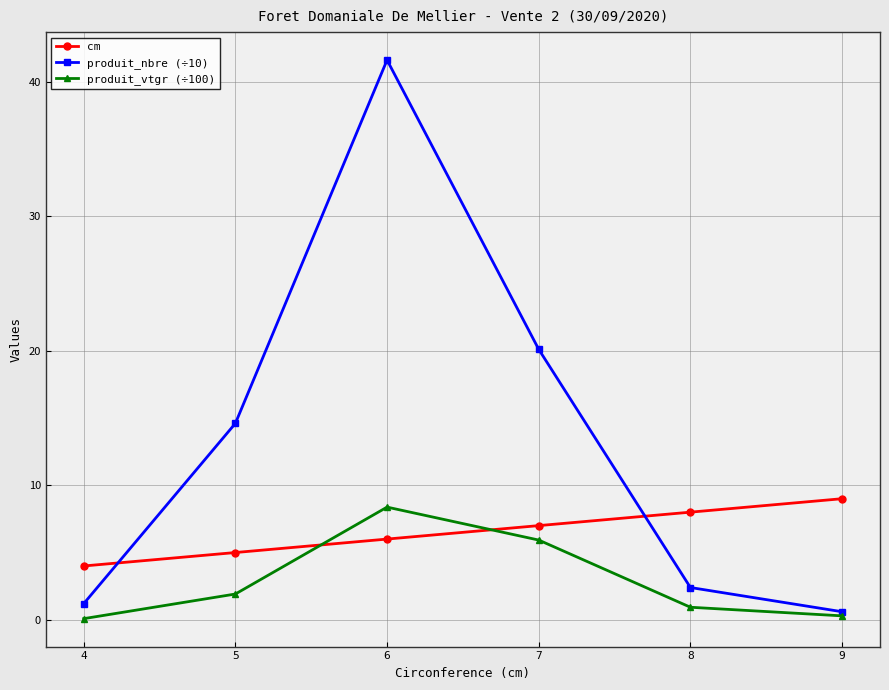

Reading left to right, transcribe all the data shown in this chart.

cm: 4=4.0	5=5.0	6=6.0	7=7.0	8=8.0	9=9.0
produit_nbre (÷10): 4=1.2	5=14.6	6=41.6	7=20.1	8=2.4	9=0.6
produit_vtgr (÷100): 4=0.1	5=1.9	6=8.4	7=5.9	8=0.9	9=0.3